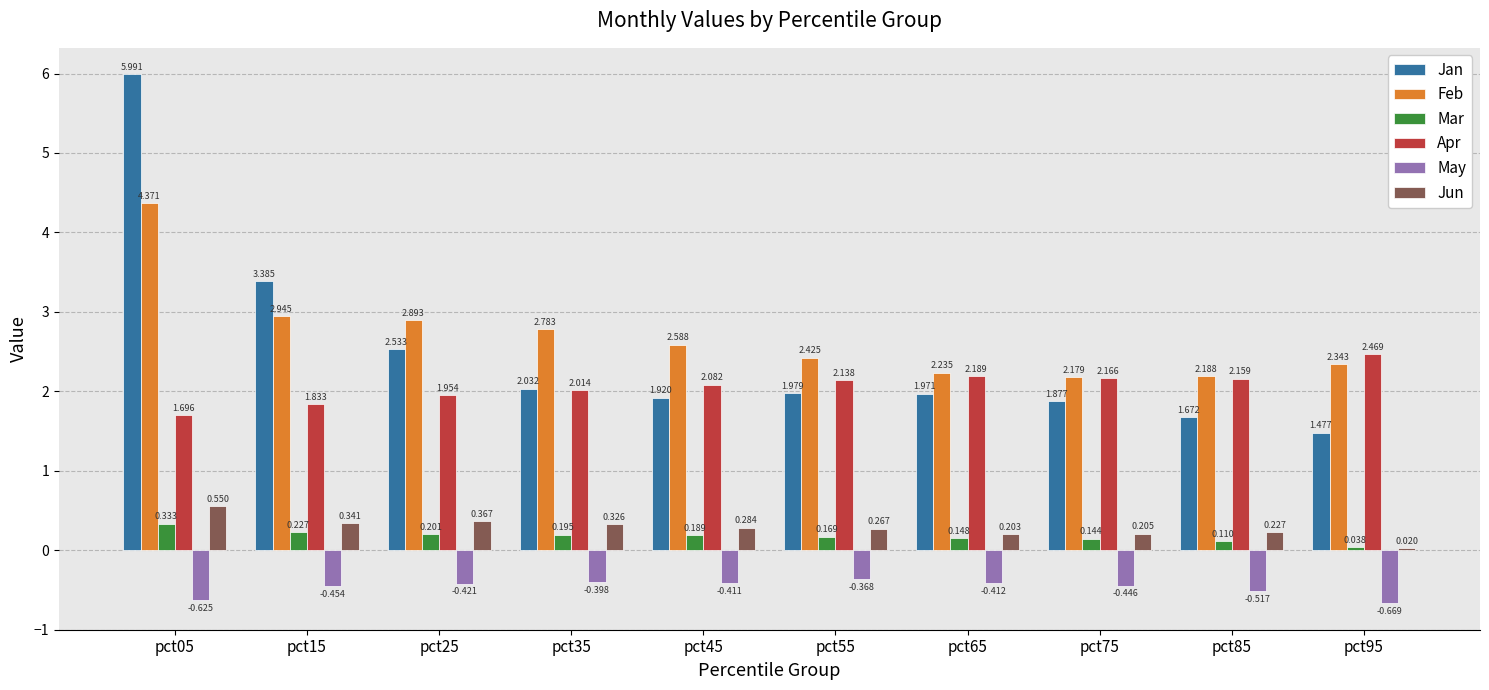

At which category is the sum across all series the highest?

pct05